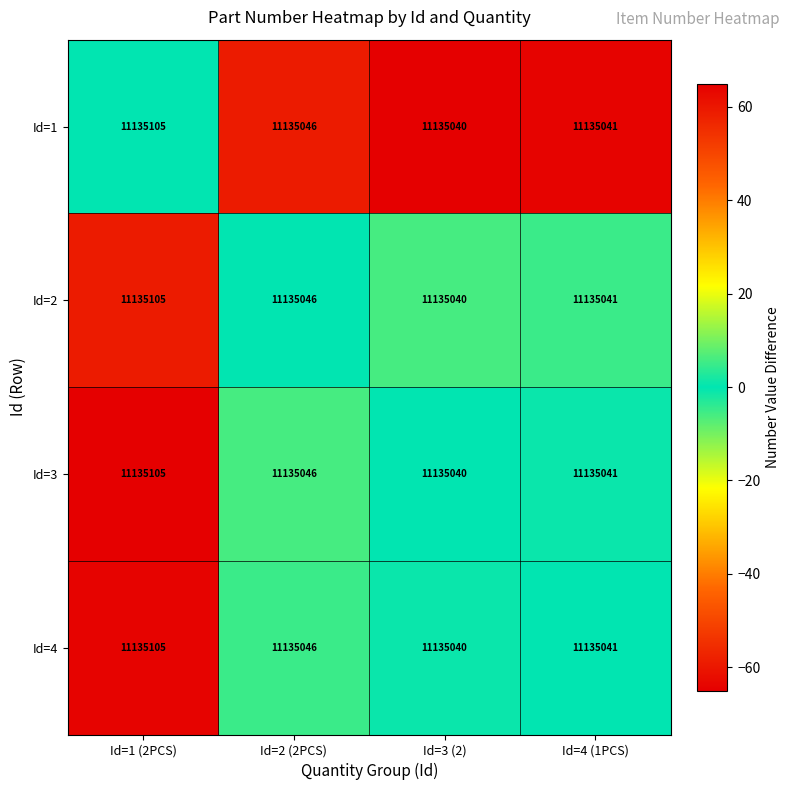

What is the total value across all series at Id=2 (2PCS)?

44540184